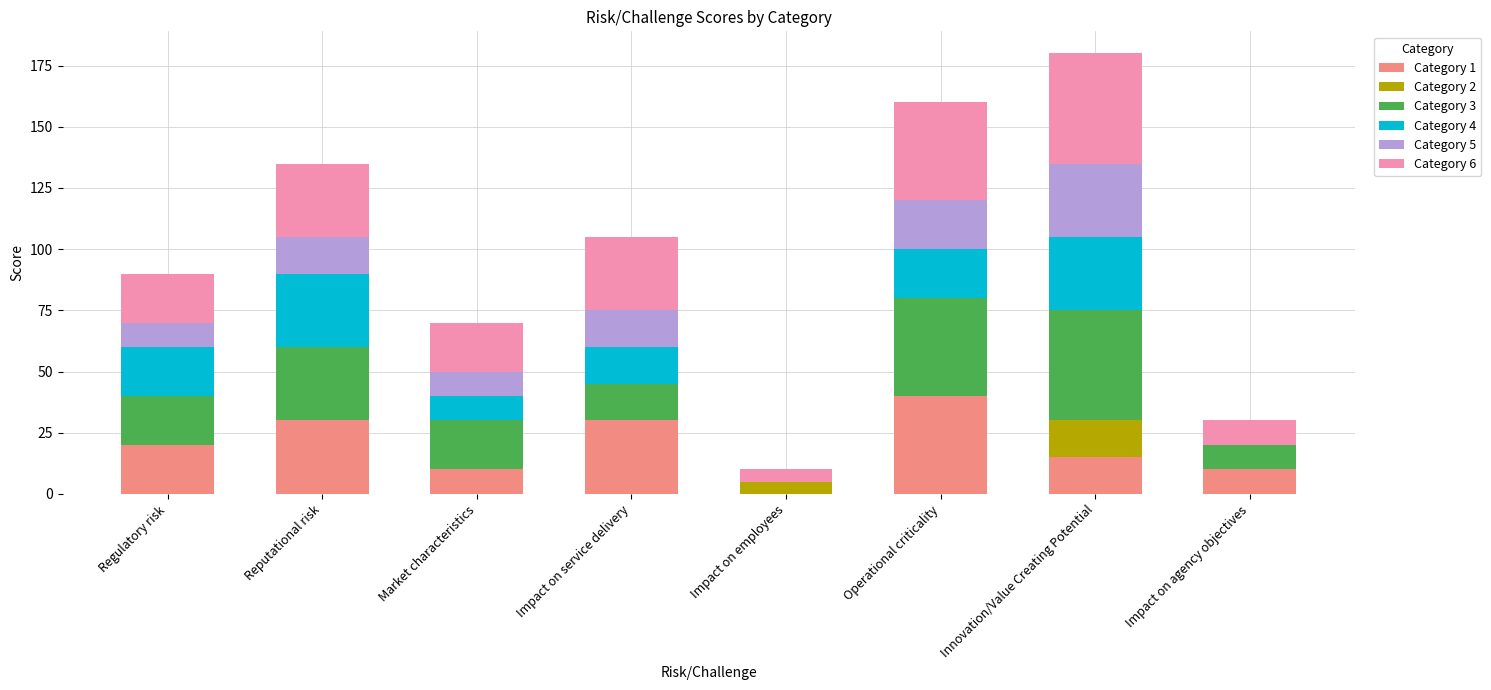

The Category 1 series shows -12 at Impact on employees. True or false?

False